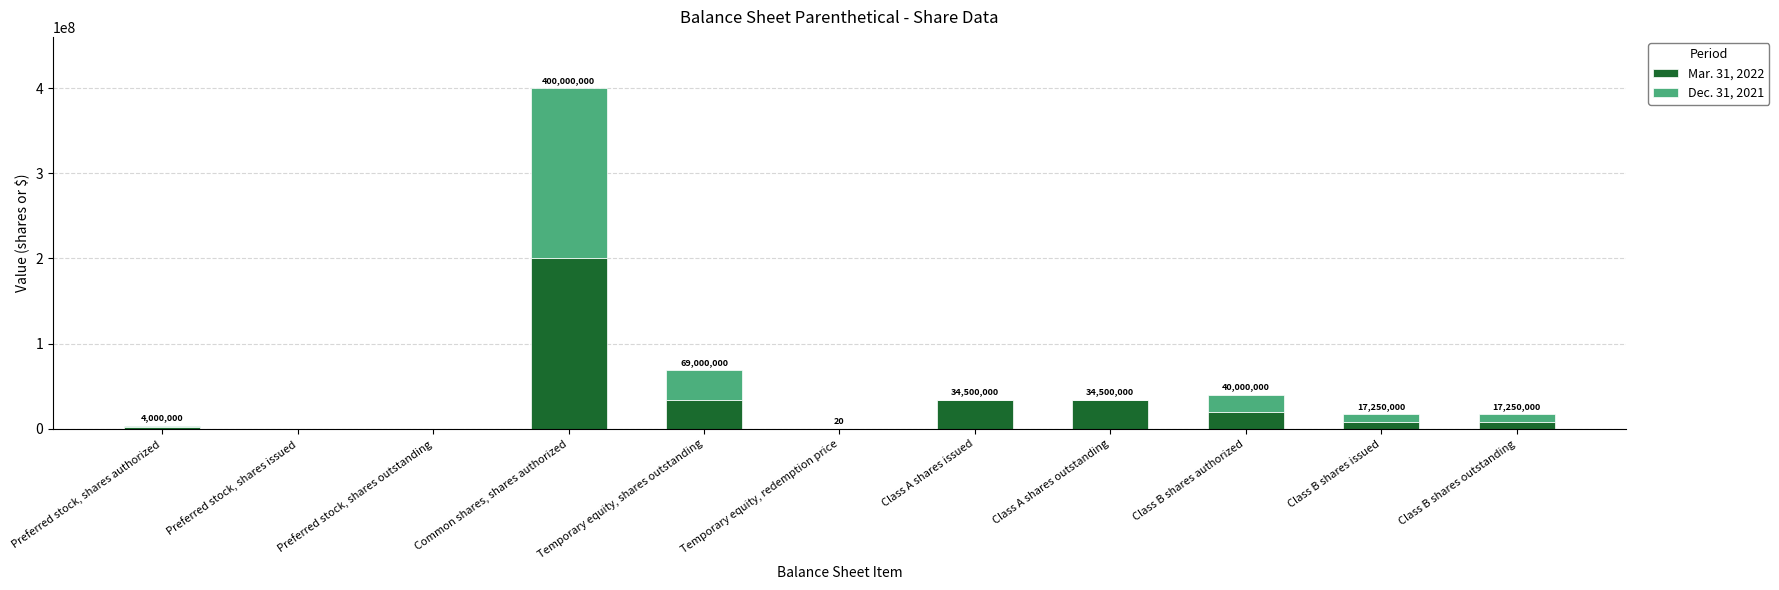

The Mar. 31, 2022 series shows 20000000 at Class B shares authorized. True or false?

True